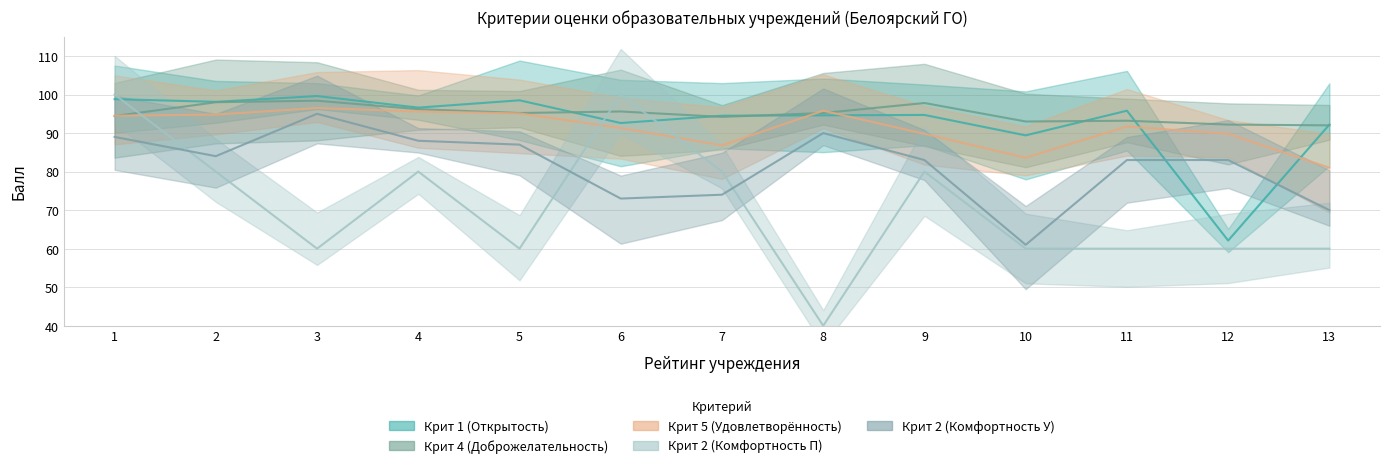

Count the number of data series in this chart.

5